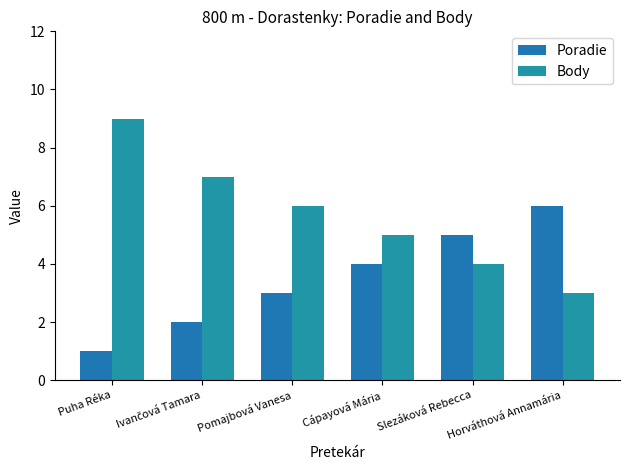

Where does the Body series first go above 6?

Puha Réka